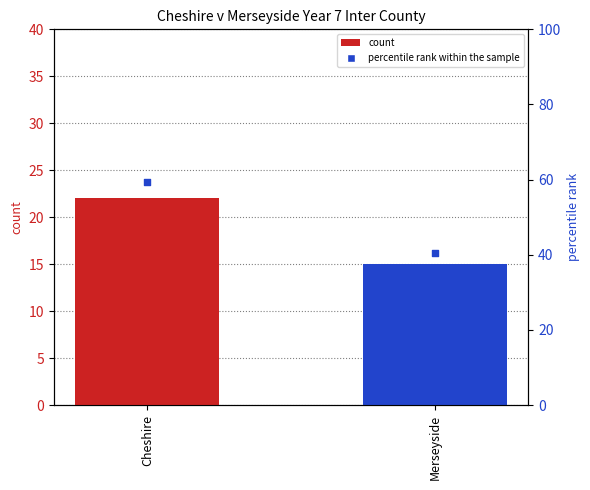

What are all the series names shown in the legend?

count, percentile rank within the sample